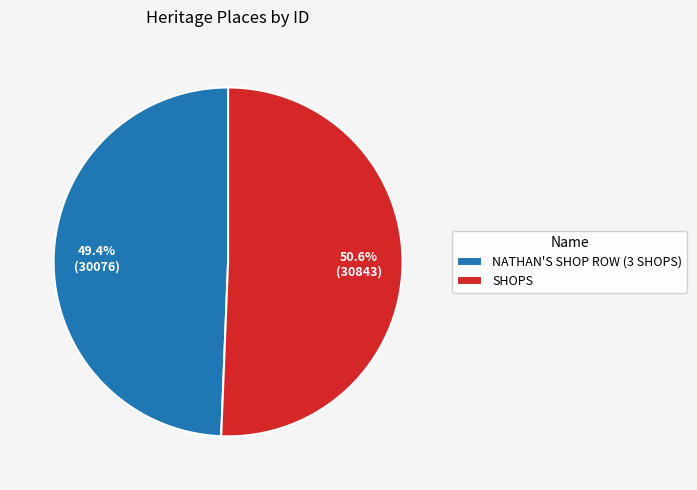

The SHOPS slice represents 51% of the pie. True or false?

True